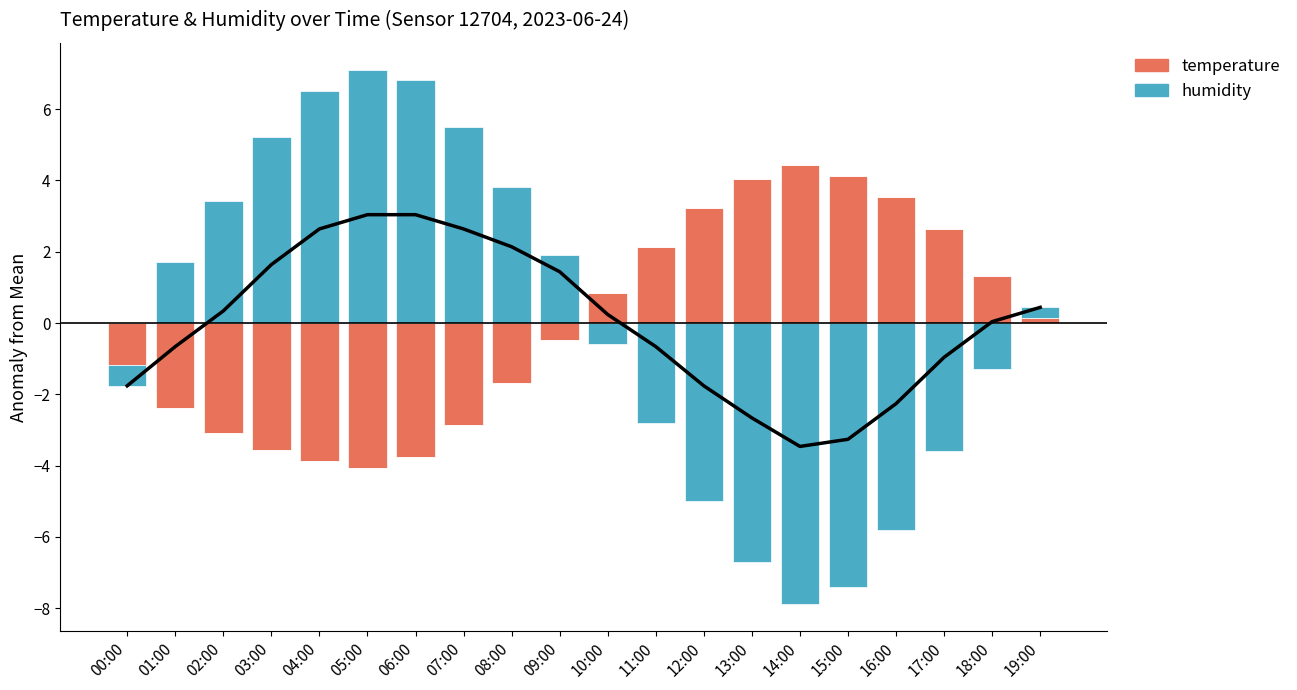

At 01:00, list the series in order from smallest to largest.

temperature, humidity